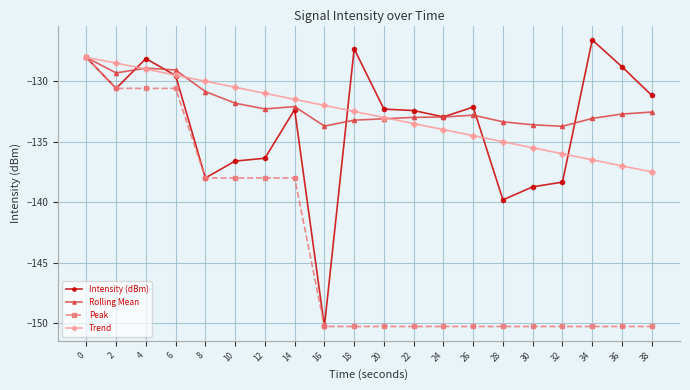

How many series are shown in this chart?

4